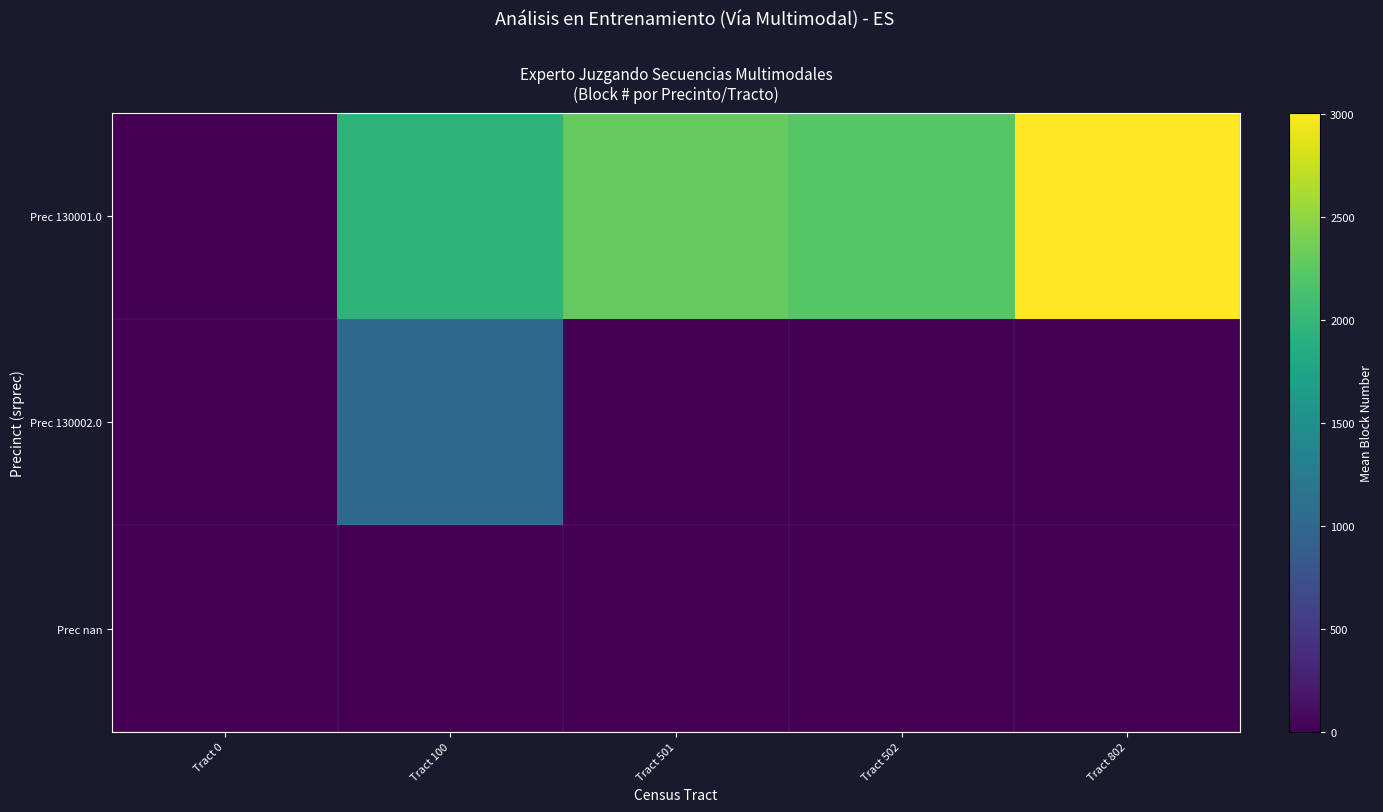

Which series has the largest range (max minus min)?

Prec 130001.0